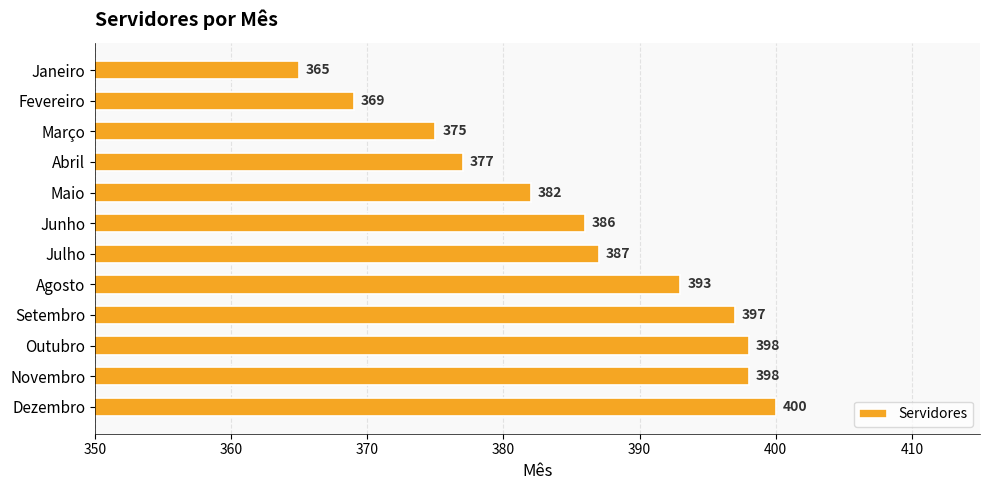

What is the label of the 2nd bar from the bottom?

Novembro